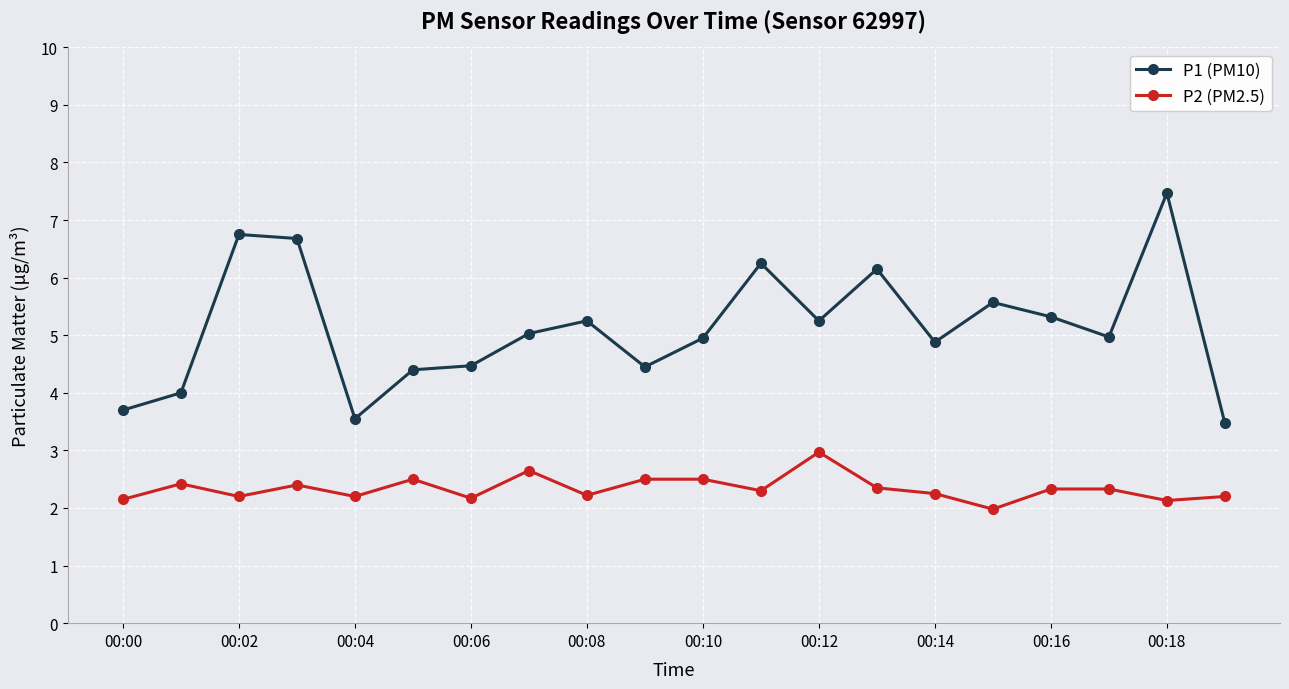

Does the chart have visible grid lines?

Yes